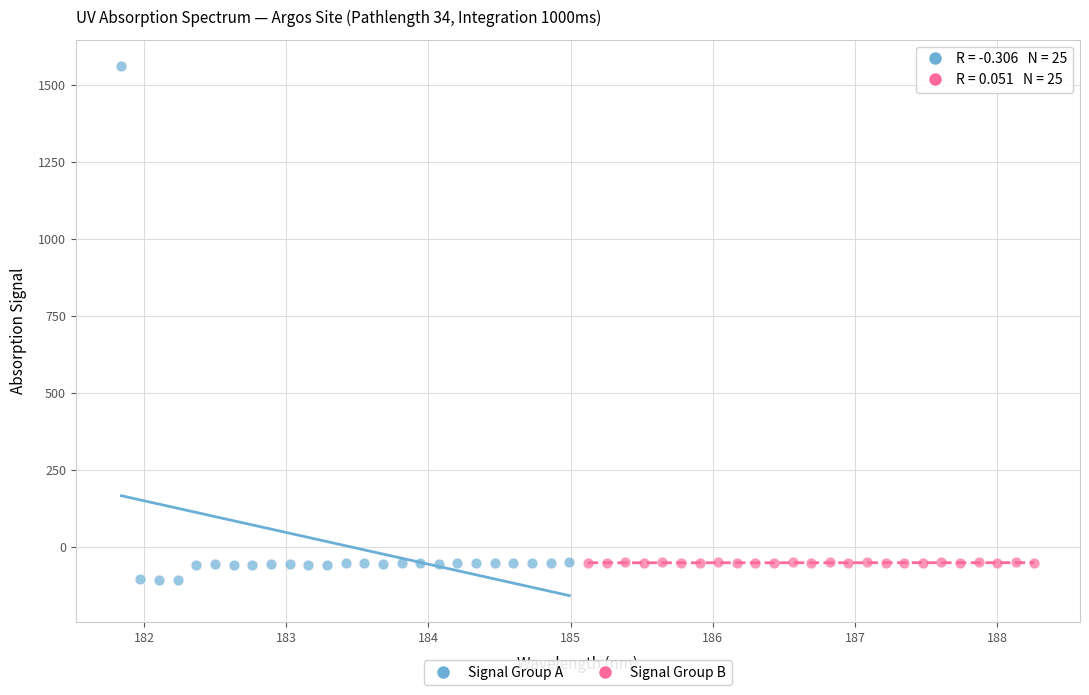

What are all the series names shown in the legend?

Signal Group A, Signal Group B